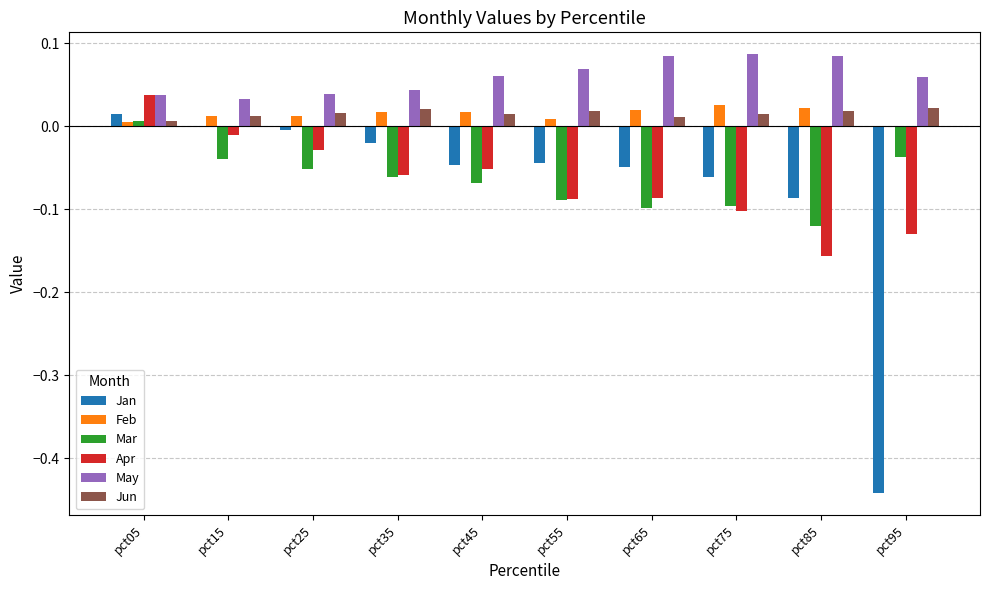

Which series has the widest spread of values?

Jan